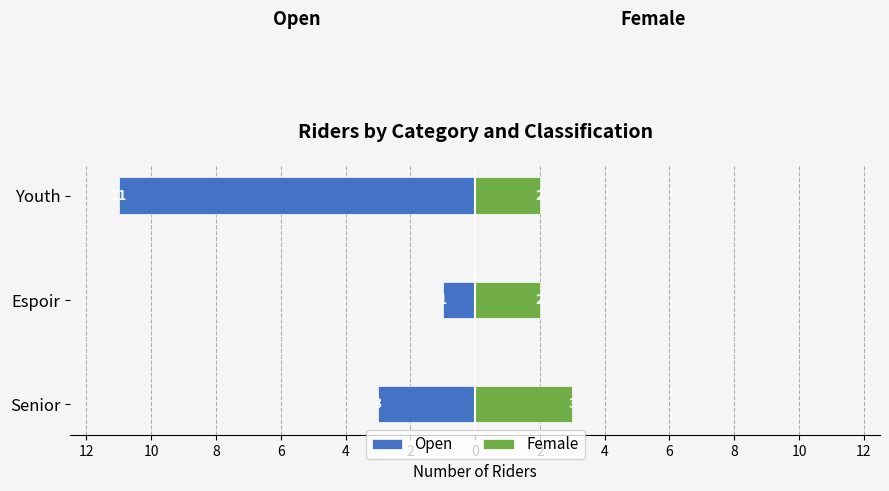

Which series changed the most between Senior and Espoir?

Open